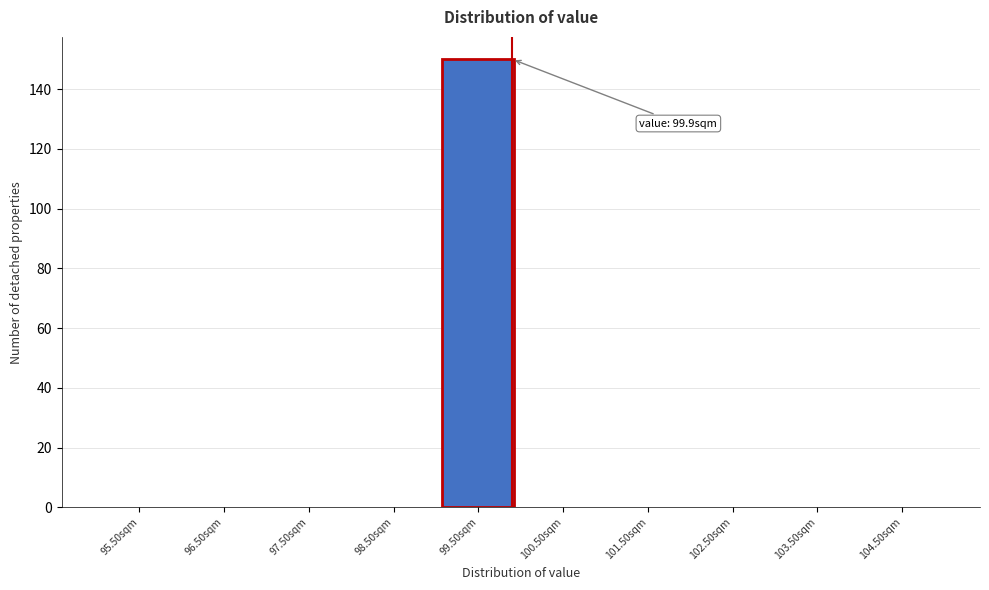

Which range on the x-axis has the tallest bar?

99 to 100